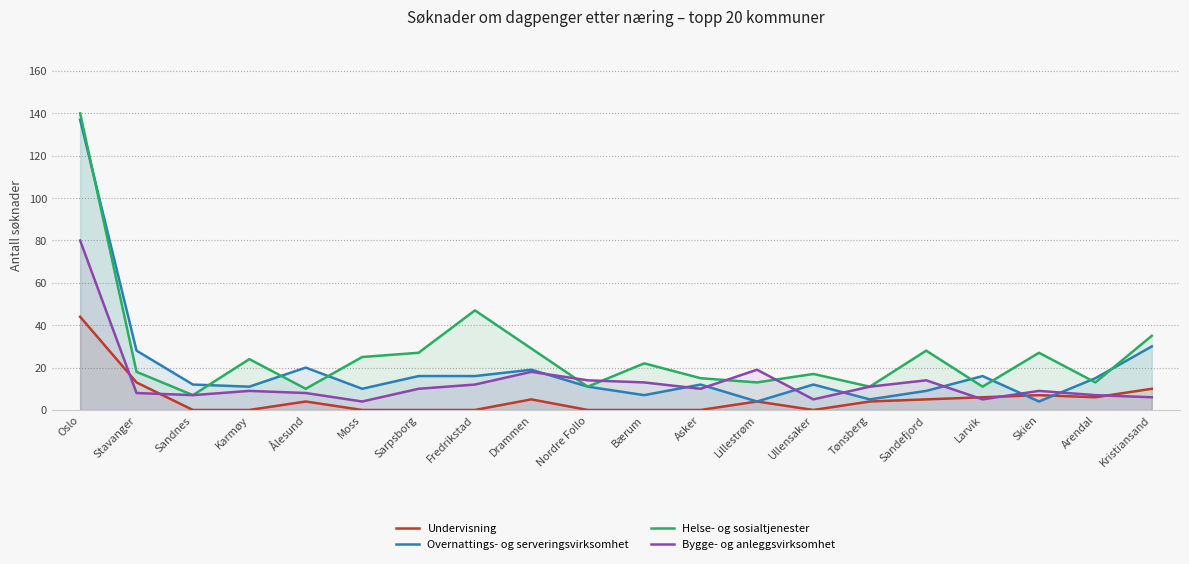

What is the difference between the highest and lowest values at Karmøy?

24